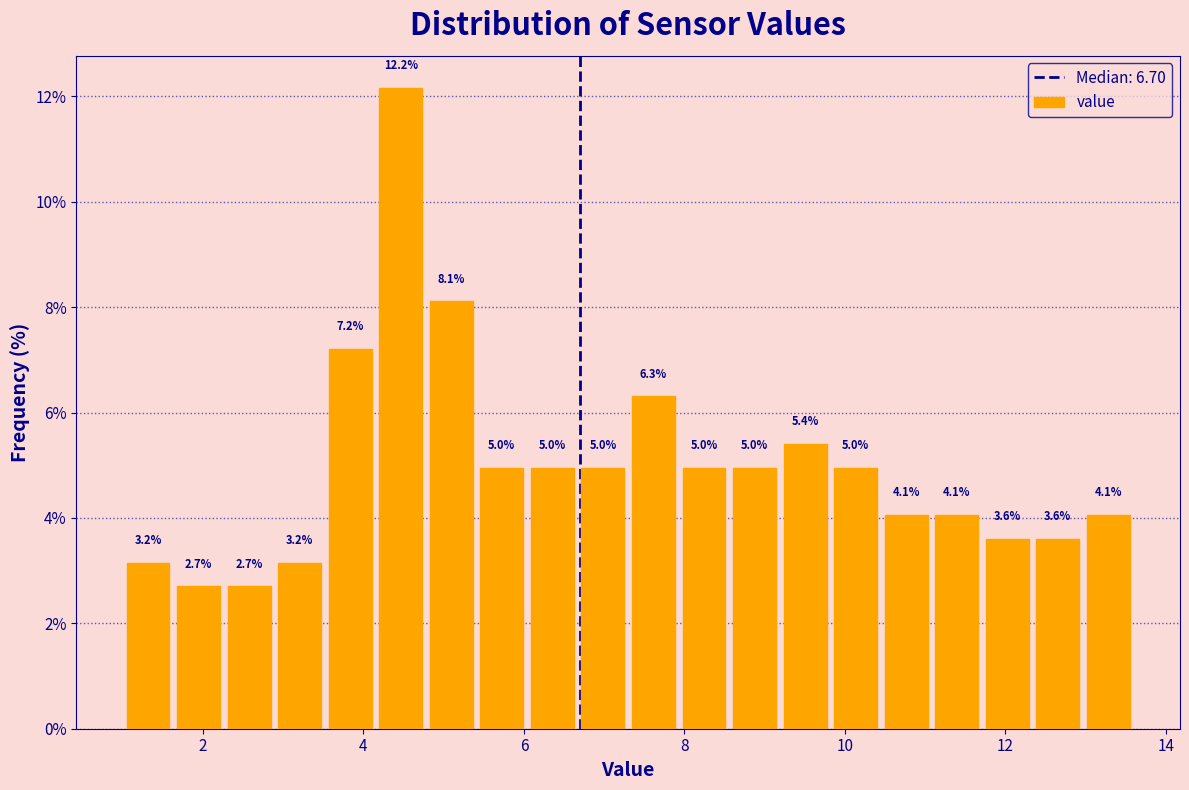

Read against the x-axis, roughly where is the centre of the tallest bar?

4.4